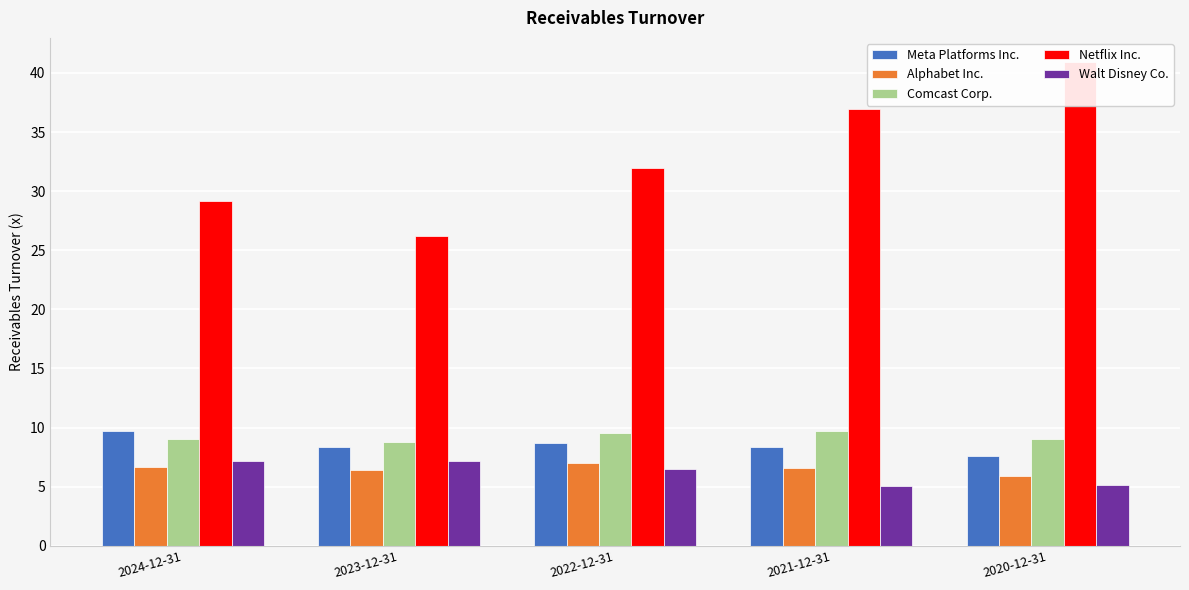

At how many categories does at least one series exceed 36?

2